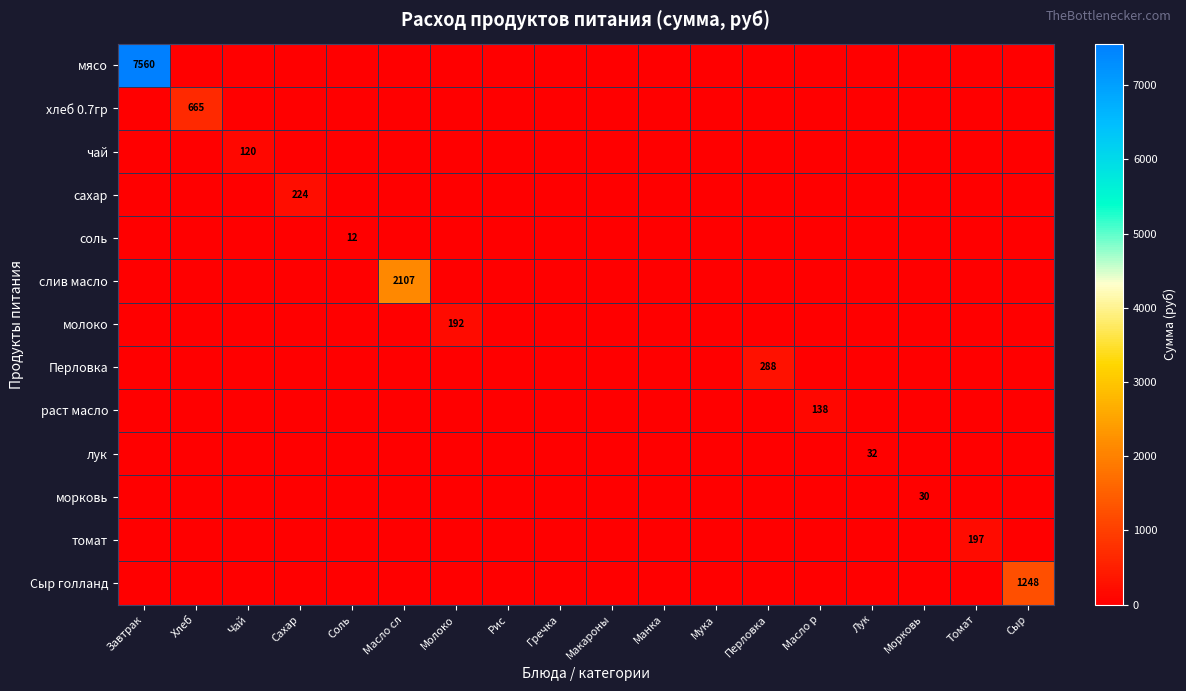

How many values in the Перловка series exceed 0?

1